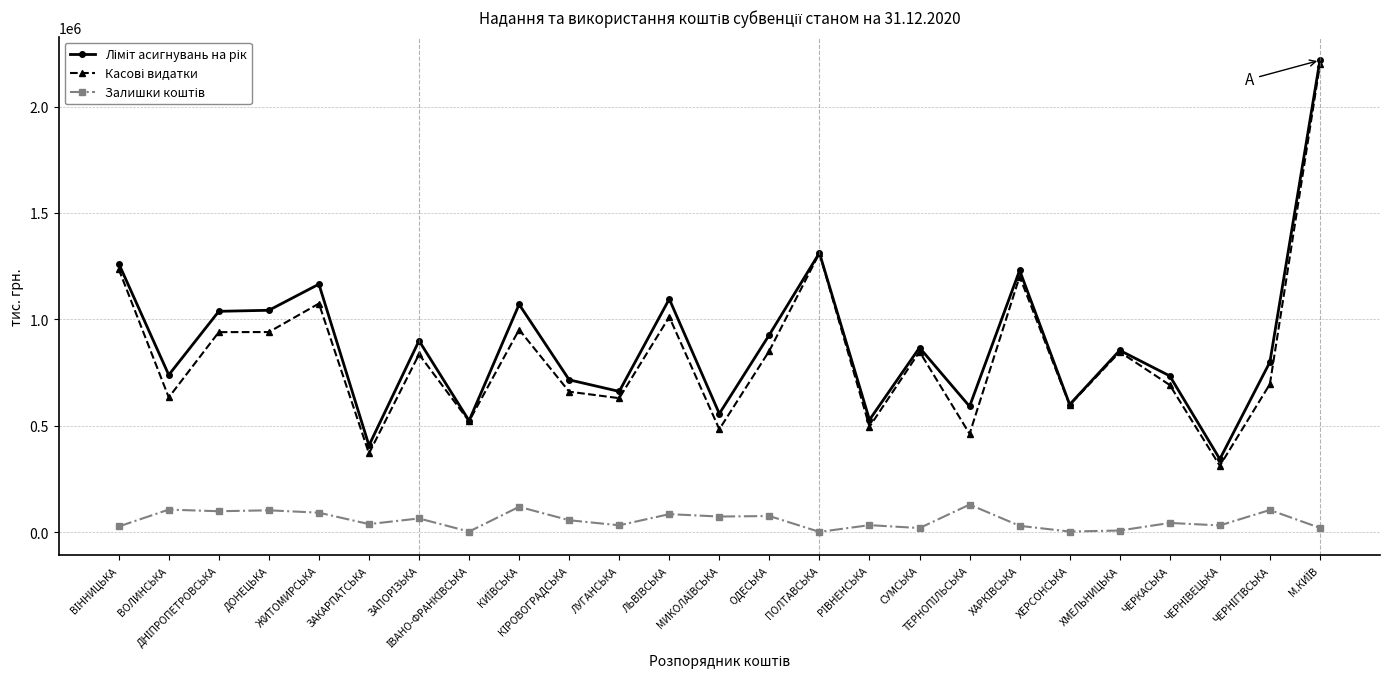

What is the greatest value displayed?

2217296.7